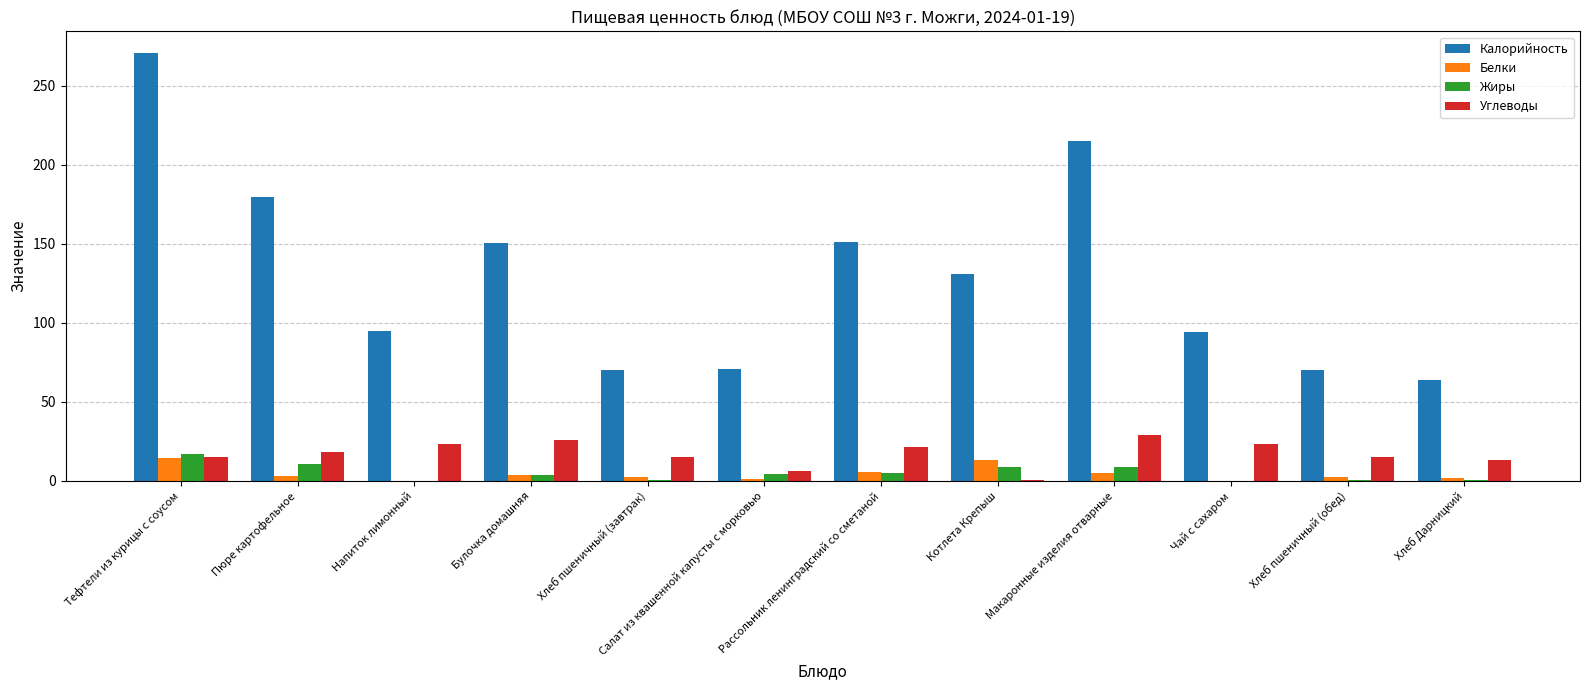

At which category is the sum across all series the highest?

Тефтели из курицы с соусом